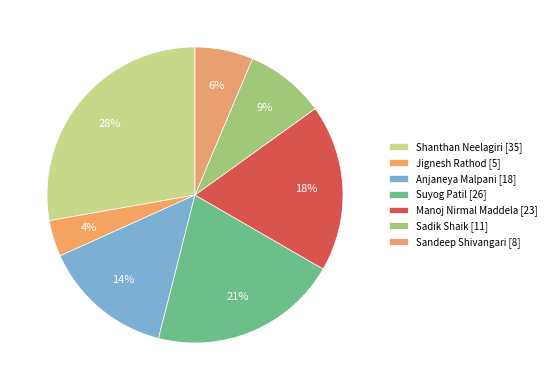

How many slices are in this pie chart?

7